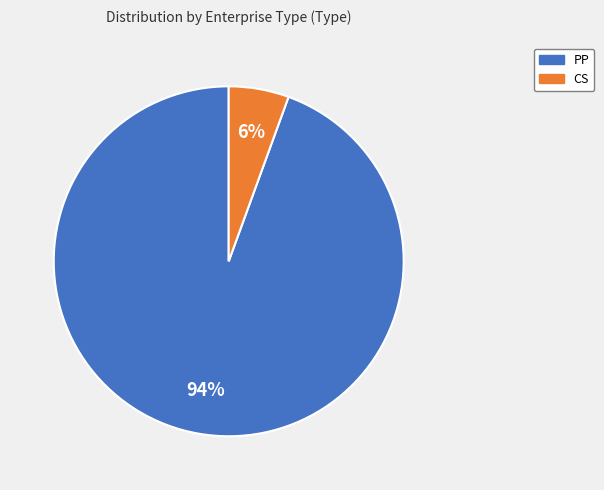

The CS slice represents 6% of the pie. True or false?

True